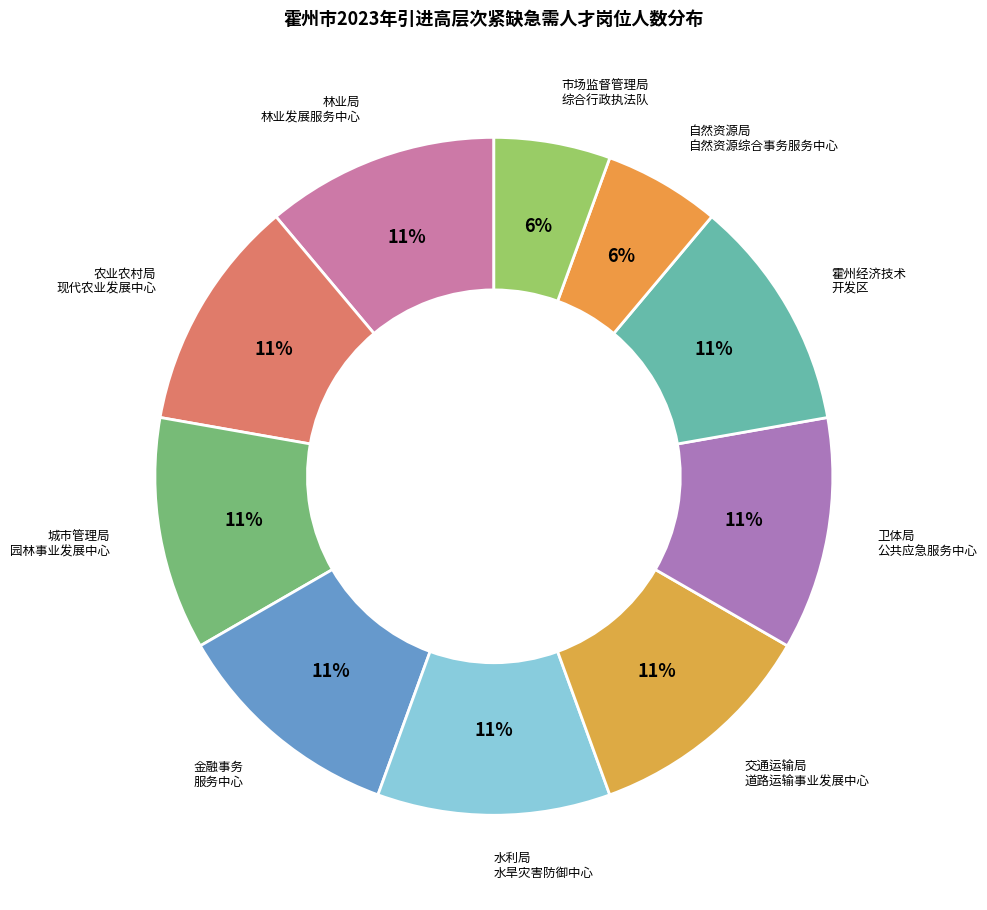

Is it true that 城市管理局 园林事业发展中心 is 11% of the pie?

True